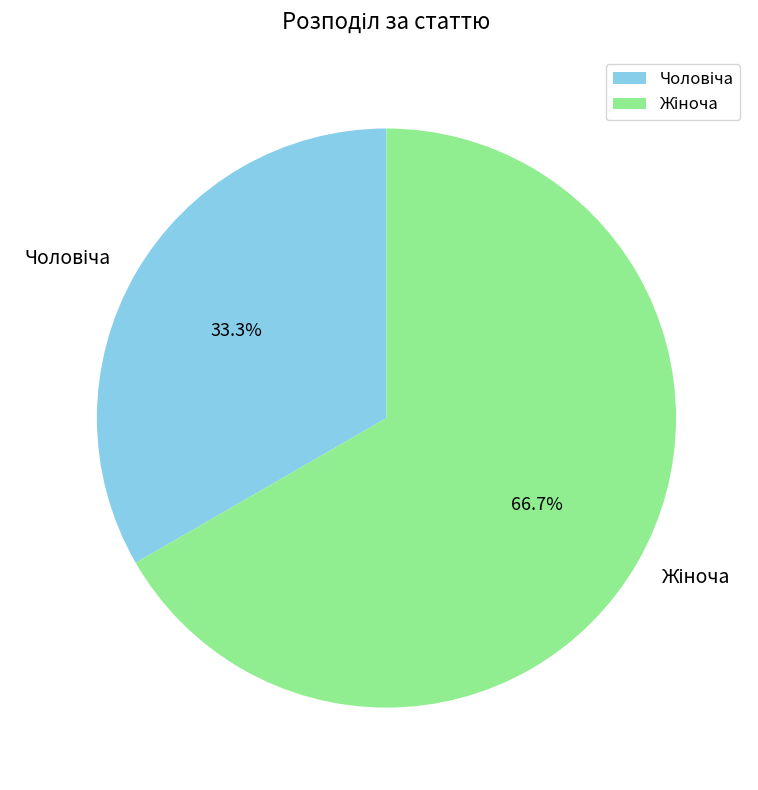

Is there any slice that represents more than half of the pie?

Yes